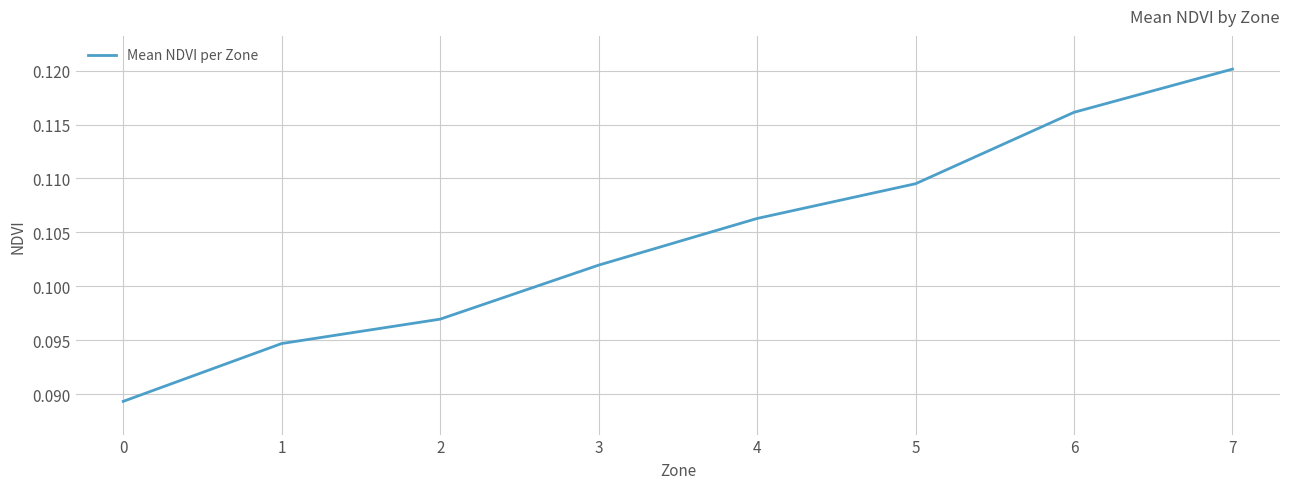

List the labels in order of value, largest first.

7, 6, 5, 4, 3, 2, 1, 0